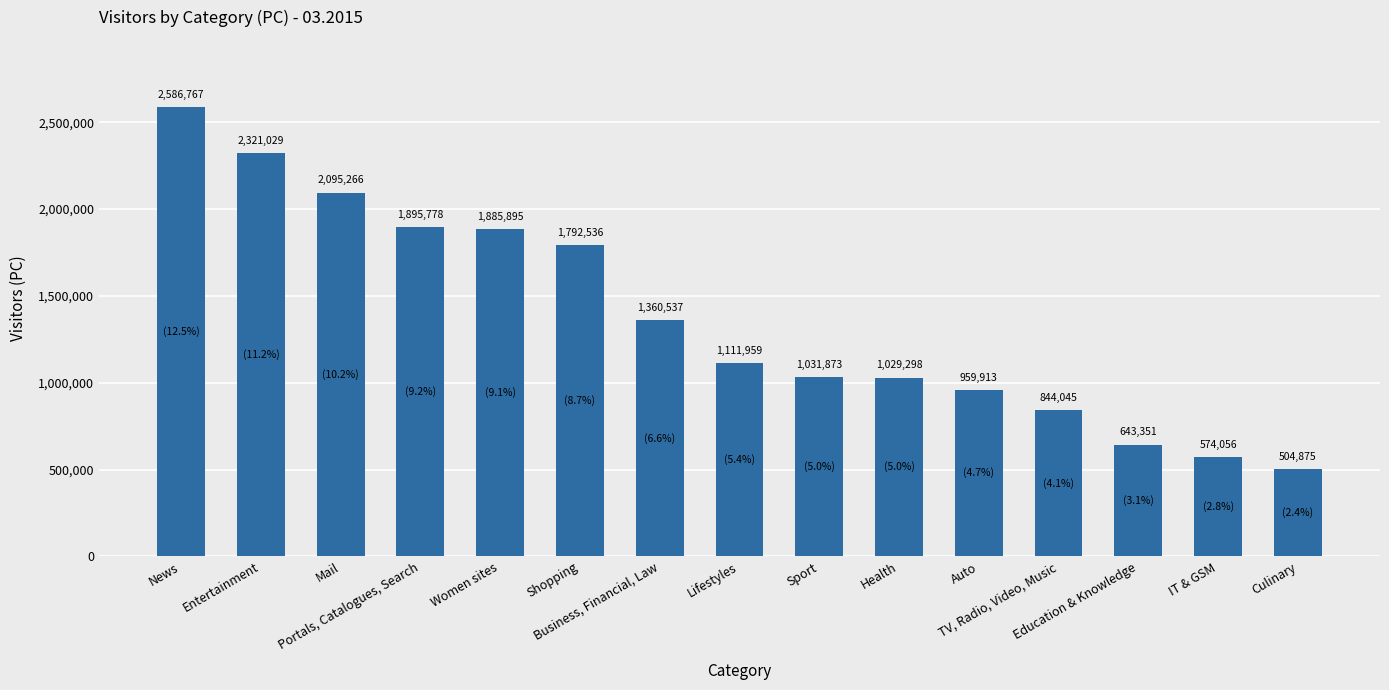

What is the label of the 12th bar from the right?

Portals, Catalogues, Search